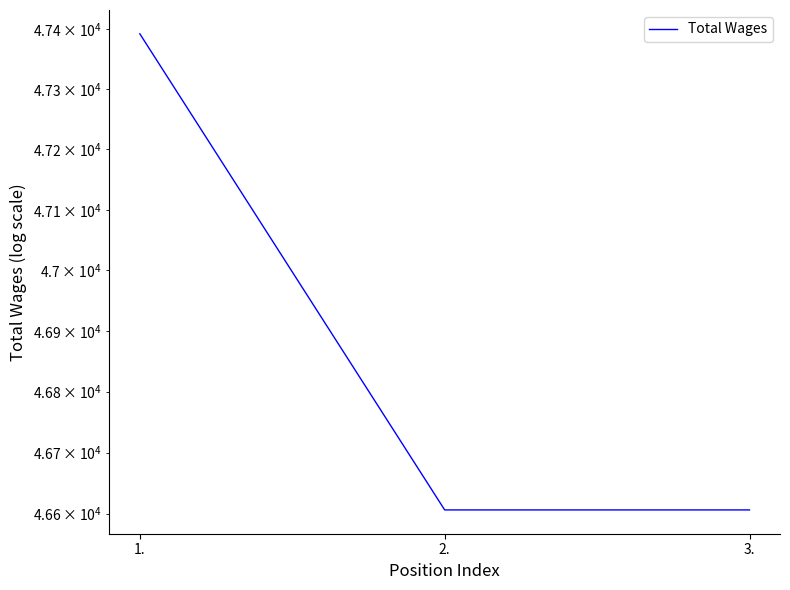

How many lines are shown in the chart?

1